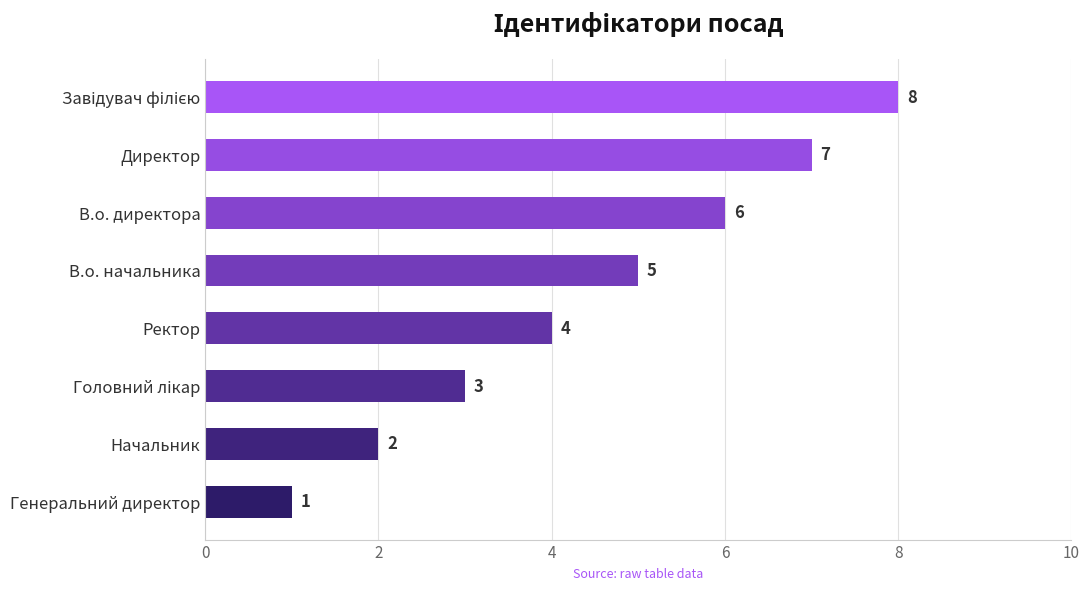

What is the change in value from Начальник to Директор?

+5